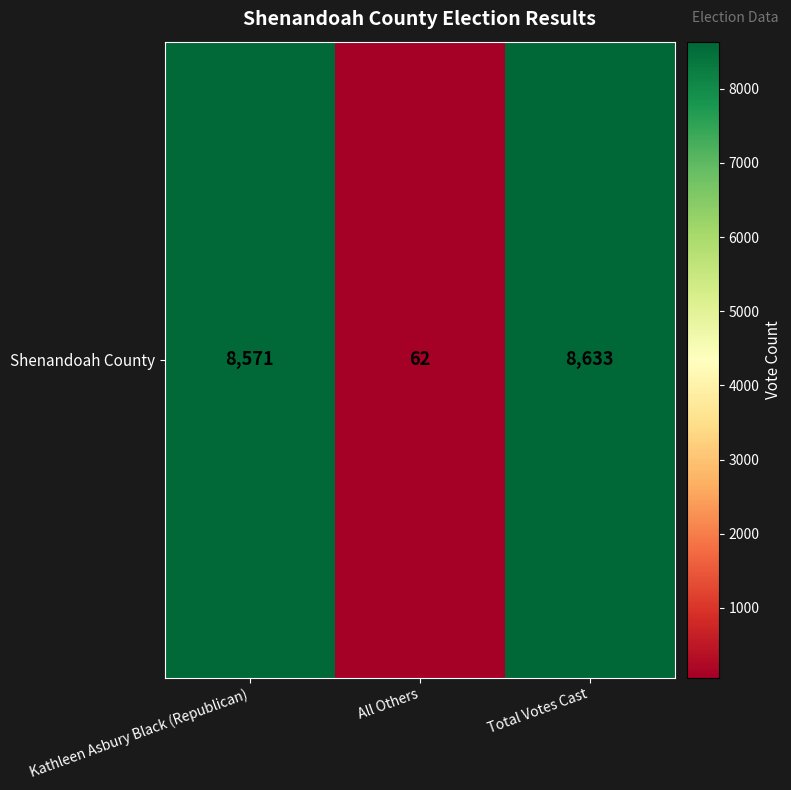

Where does the data first go above 8571?

Total Votes Cast